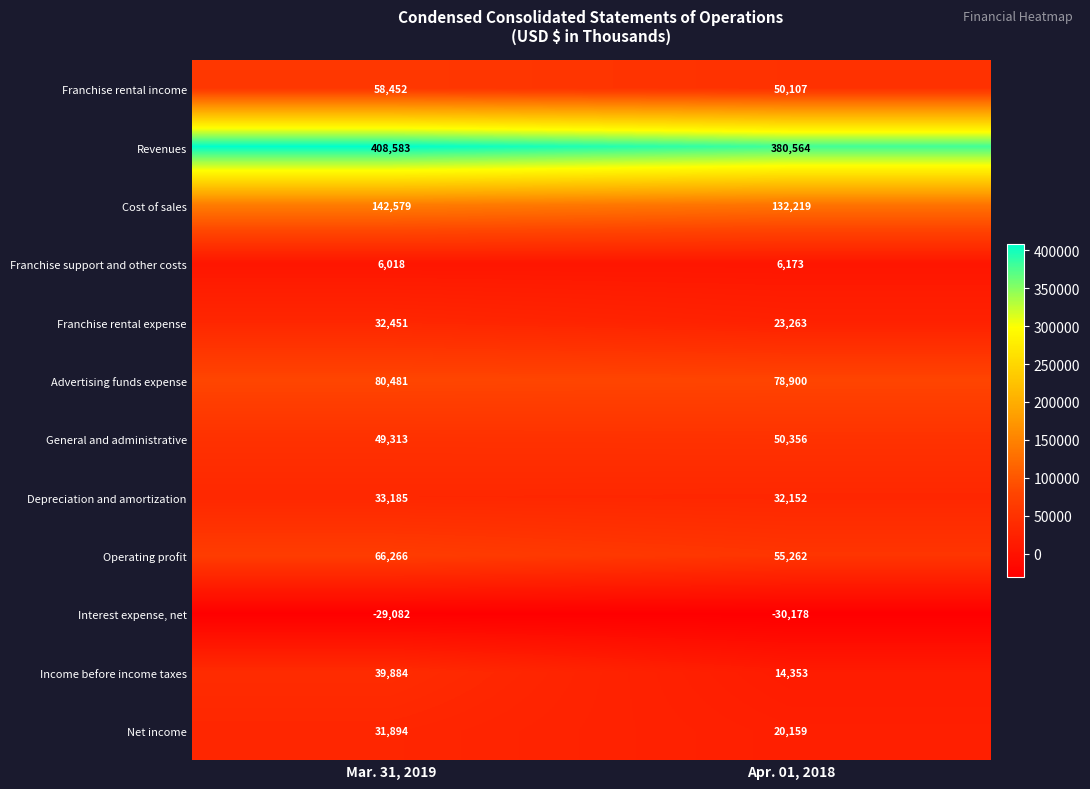

At which label does Income before income taxes reach its peak?

Mar. 31, 2019